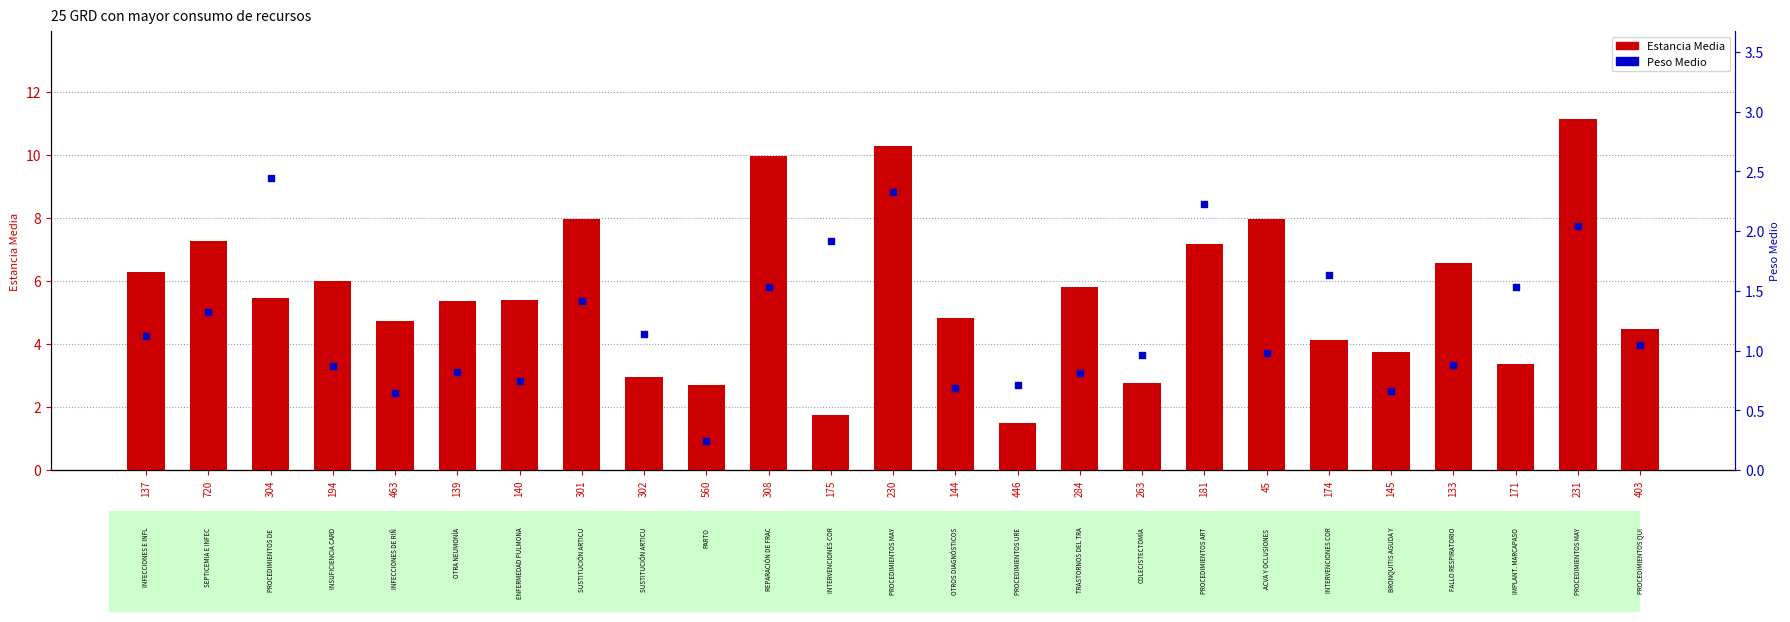

Is the value of Estancia Media at 308 greater than the value of Peso Medio at 137?

Yes